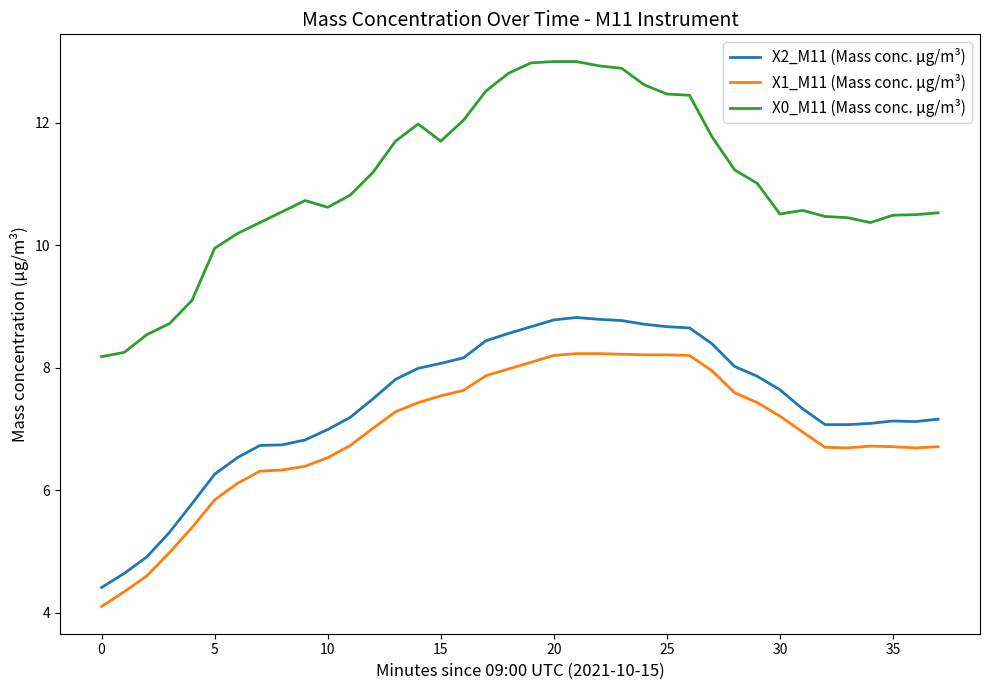

True or false: X1_M11 (Mass conc. μg/m³) and X0_M11 (Mass conc. μg/m³) intersect in this chart.

False